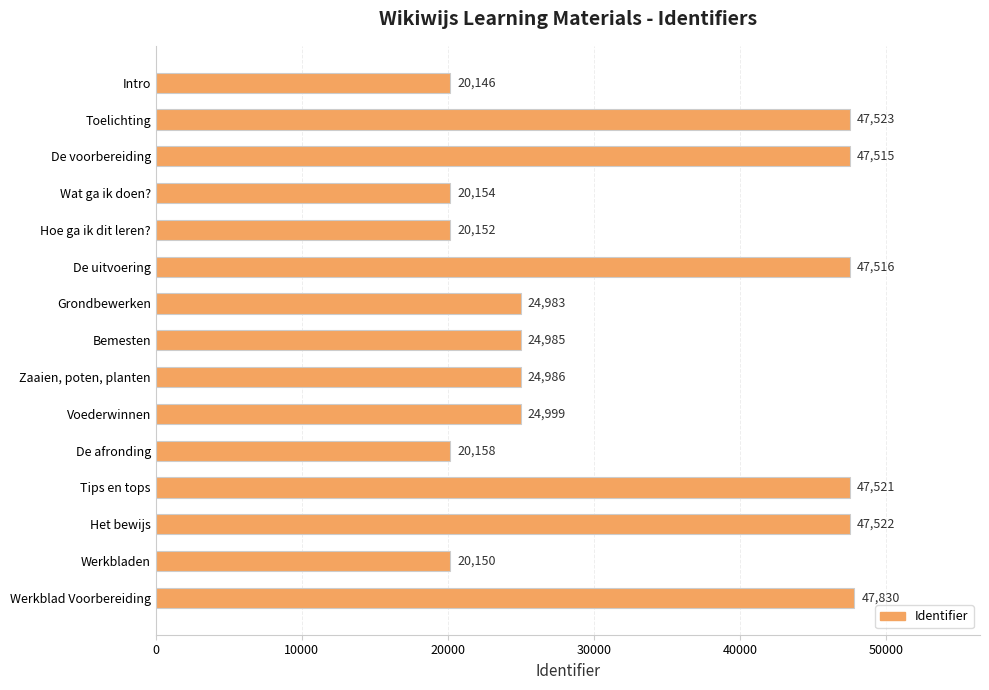

Rank the categories by value from highest to lowest.

Werkblad Voorbereiding, Toelichting, Het bewijs, Tips en tops, De uitvoering, De voorbereiding, Voederwinnen, Zaaien, poten, planten, Bemesten, Grondbewerken, De afronding, Wat ga ik doen?, Hoe ga ik dit leren?, Werkbladen, Intro